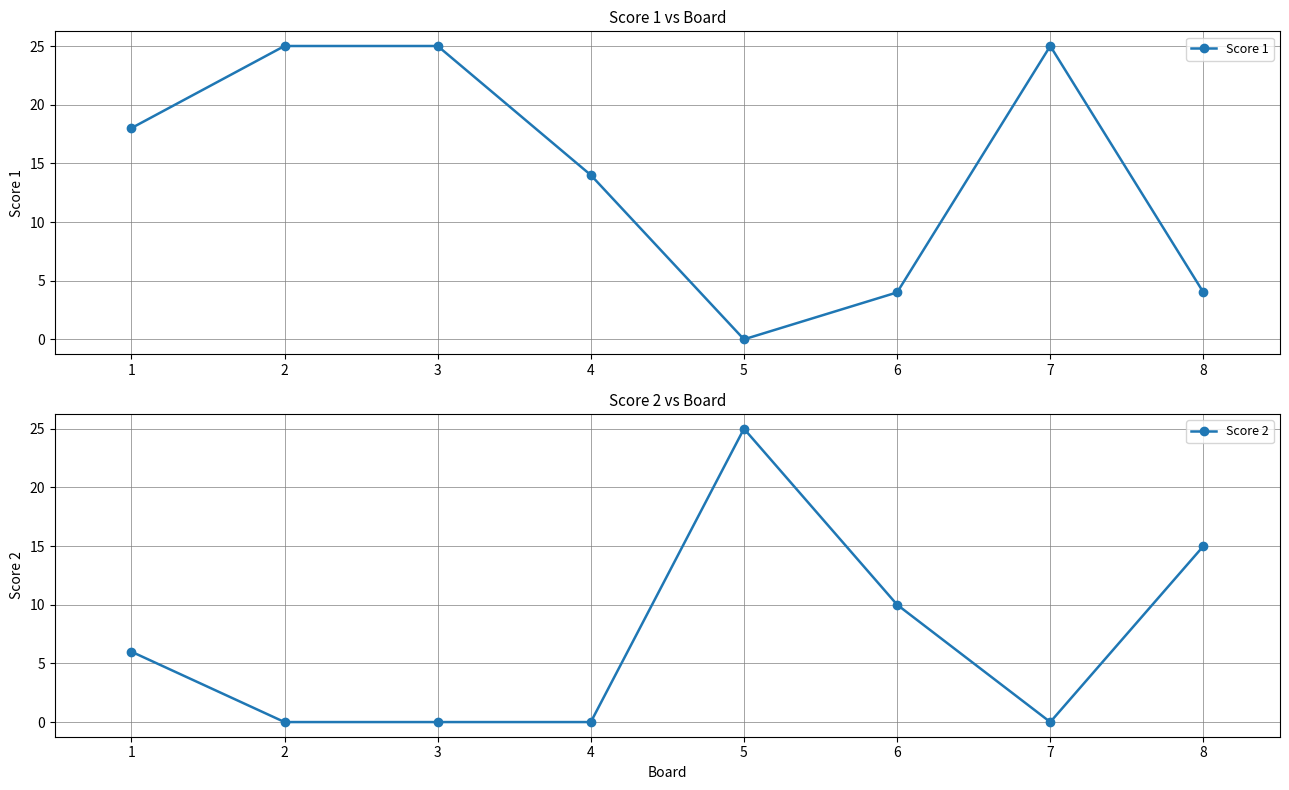

Count the Score 2 values in the range 0 to 15.

7